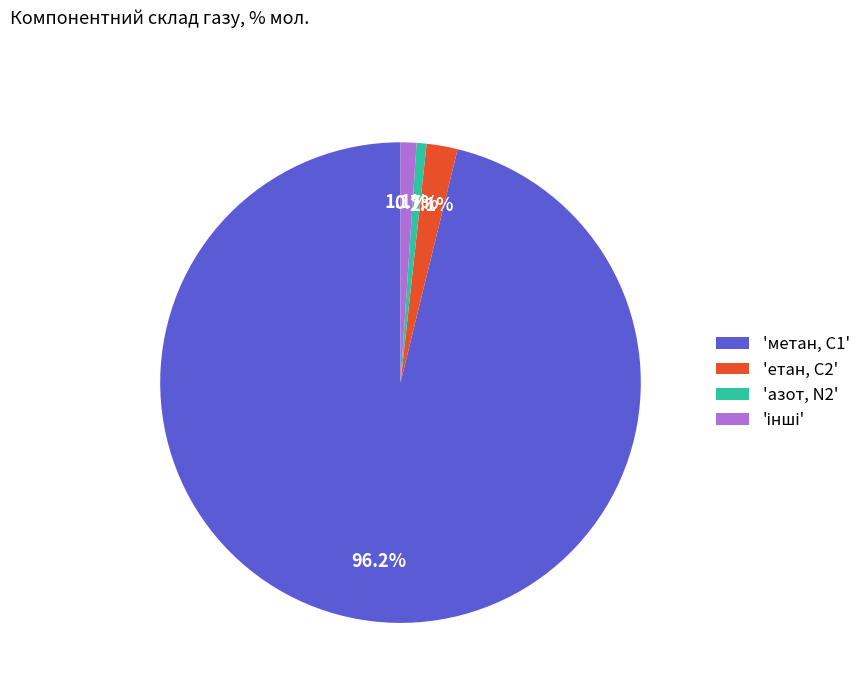

Between 'метан, С1' and 'азот, N2', which is larger?

'метан, С1'